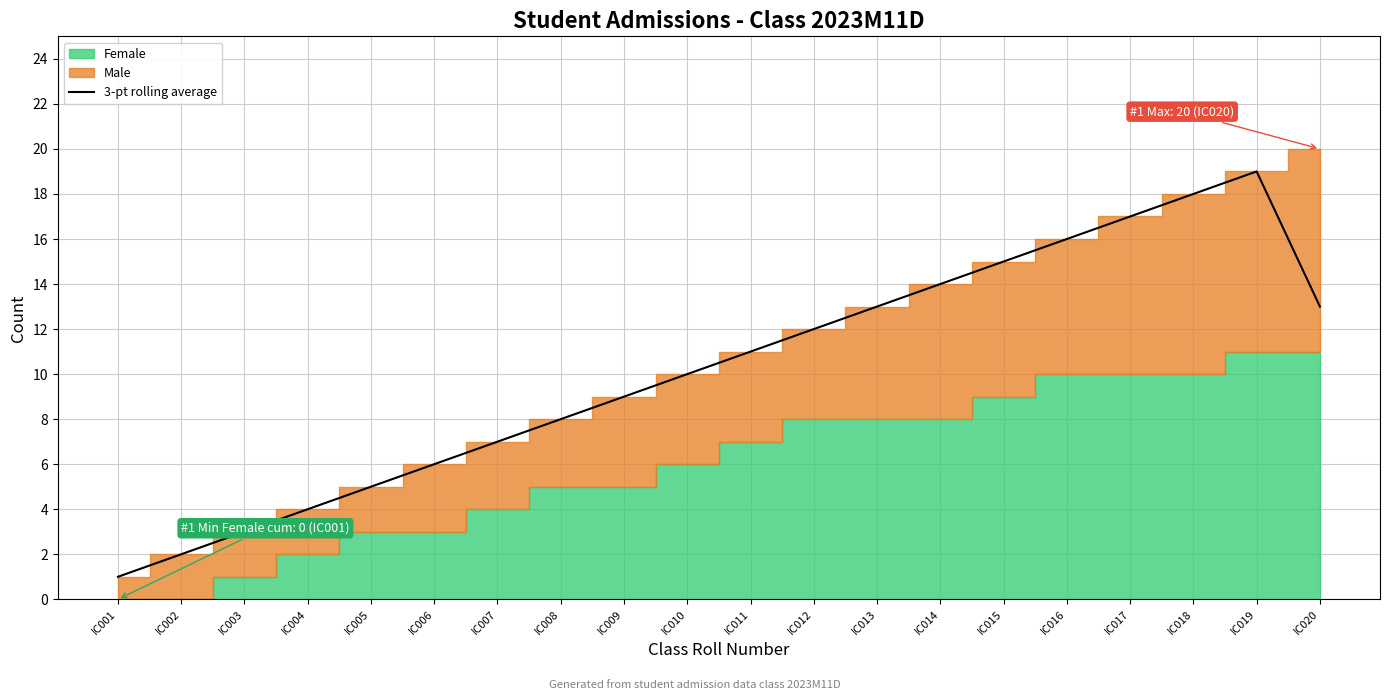

What is the average value?

10.2